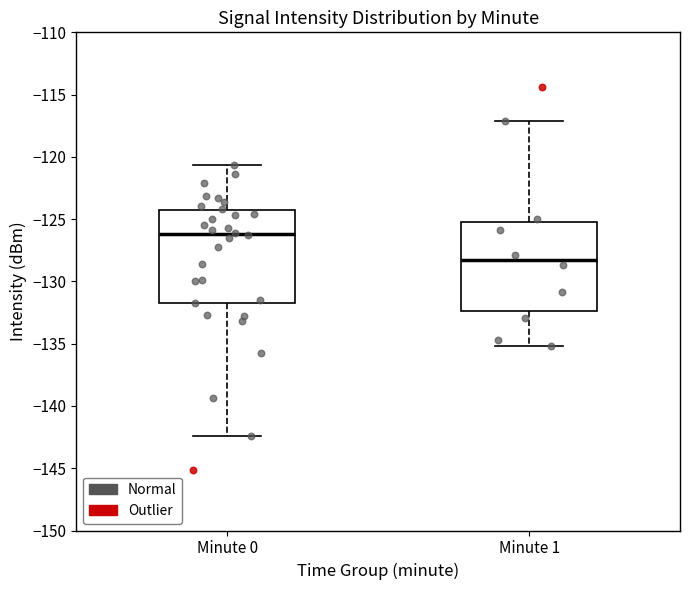

Which box's median line is the highest?

Minute 0